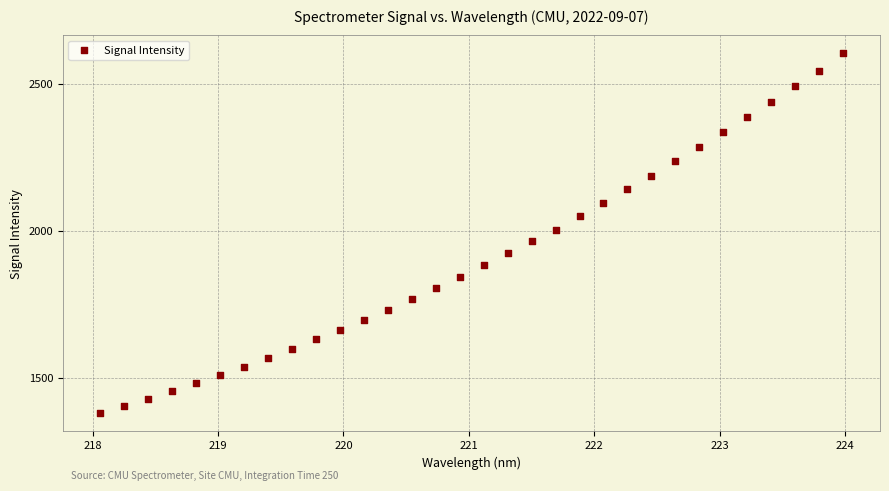

What is the range of X values (max minus min)?

5.9